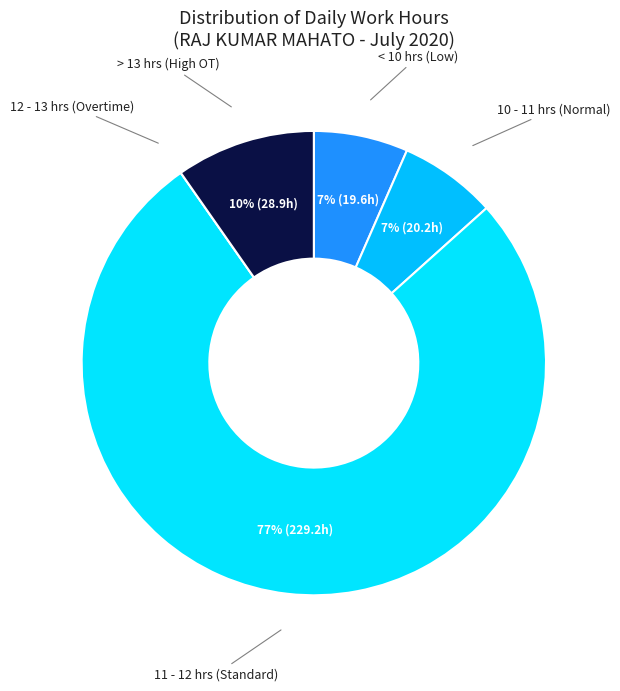

To the nearest percent, what portion does < 10 hrs (Low) represent?

7%